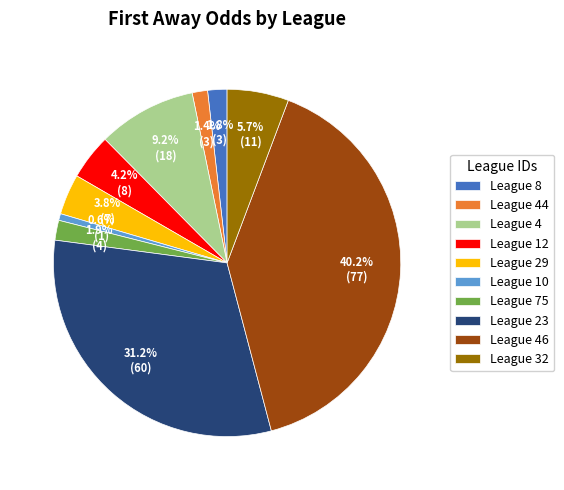

What is the smallest slice in the pie chart?

League 10